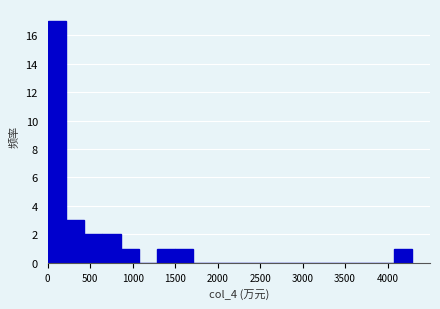

Reading left to right, list every bar in this chart as the range it spans on the x-axis followed by its height. Neither the bar edges nor the heights are printed on the chart, so give them approximately, as read against the axes.

0 to 200: 17
200 to 450: 3
450 to 650: 2
650 to 850: 2
850 to 1050: 1
1050 to 1300: 0
1300 to 1500: 1
1500 to 1700: 1
1700 to 1950: 0
1950 to 2150: 0
2150 to 2350: 0
2350 to 2550: 0
2550 to 2800: 0
2800 to 3000: 0
3000 to 3200: 0
3200 to 3450: 0
3450 to 3650: 0
3650 to 3850: 0
3850 to 4050: 0
4050 to 4300: 1